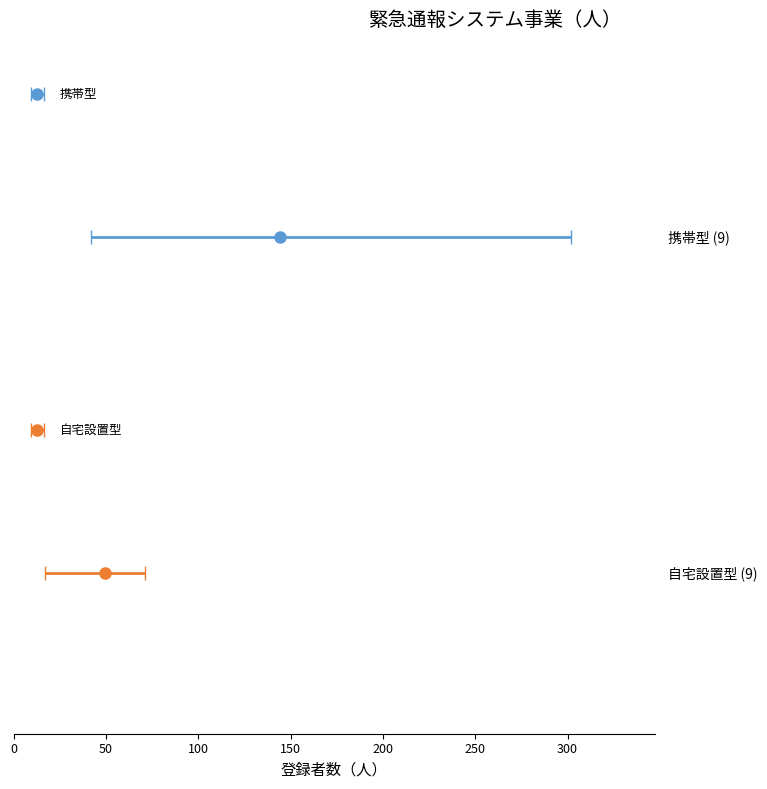

Rank the series by their average value, from highest to lowest.

携帯型, 自宅設置型